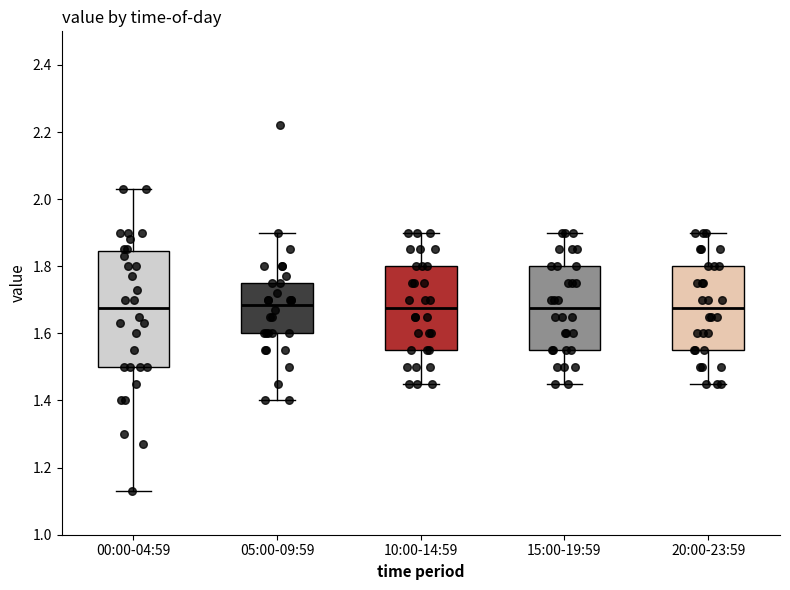

Where does the upper whisker of the box for 00:00-04:59 end on the y-axis? The values are not printed on the chart, so give them approximately, as read against the axis.

2.04